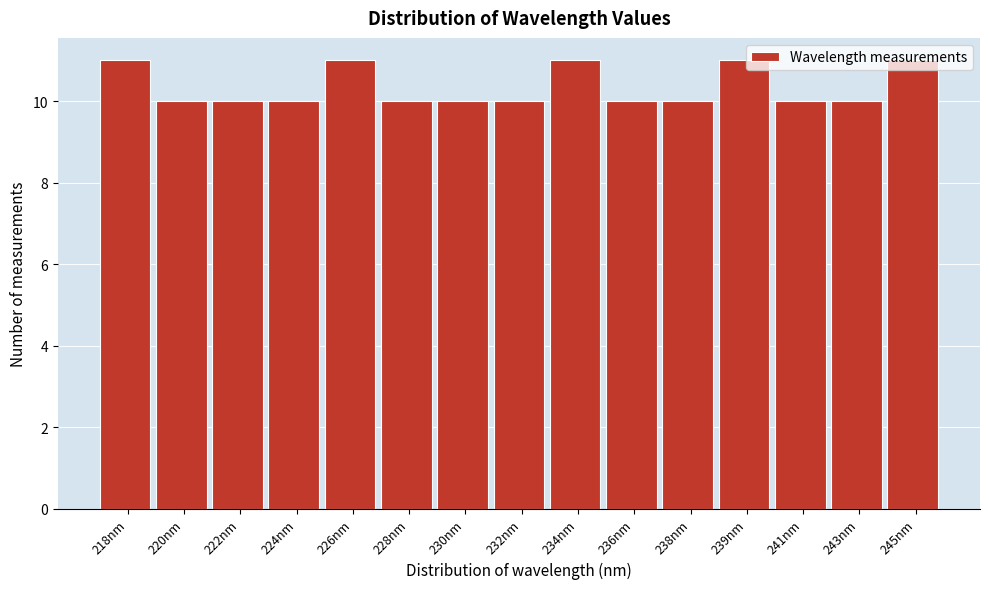

What is the sum of all values?

155